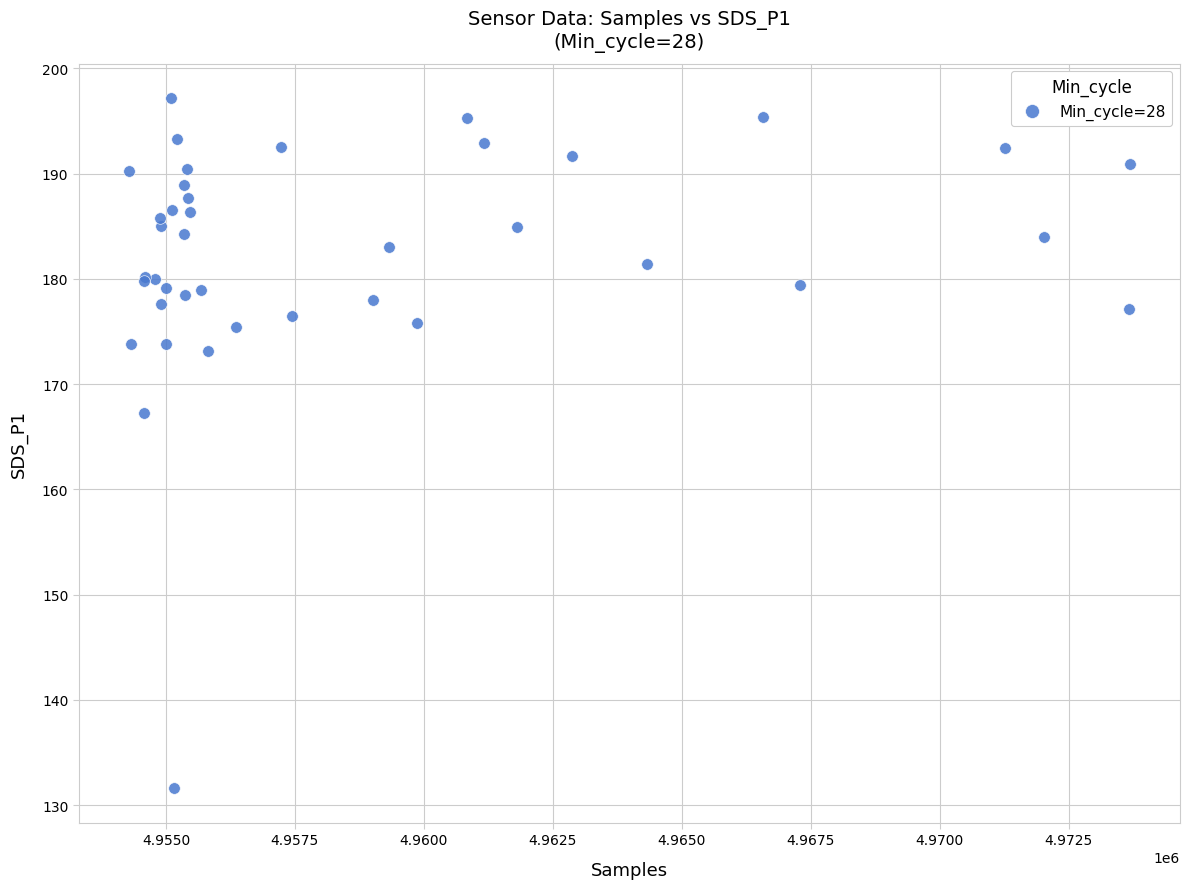

What Y value in the scatter plot is closest to 164?

167.3